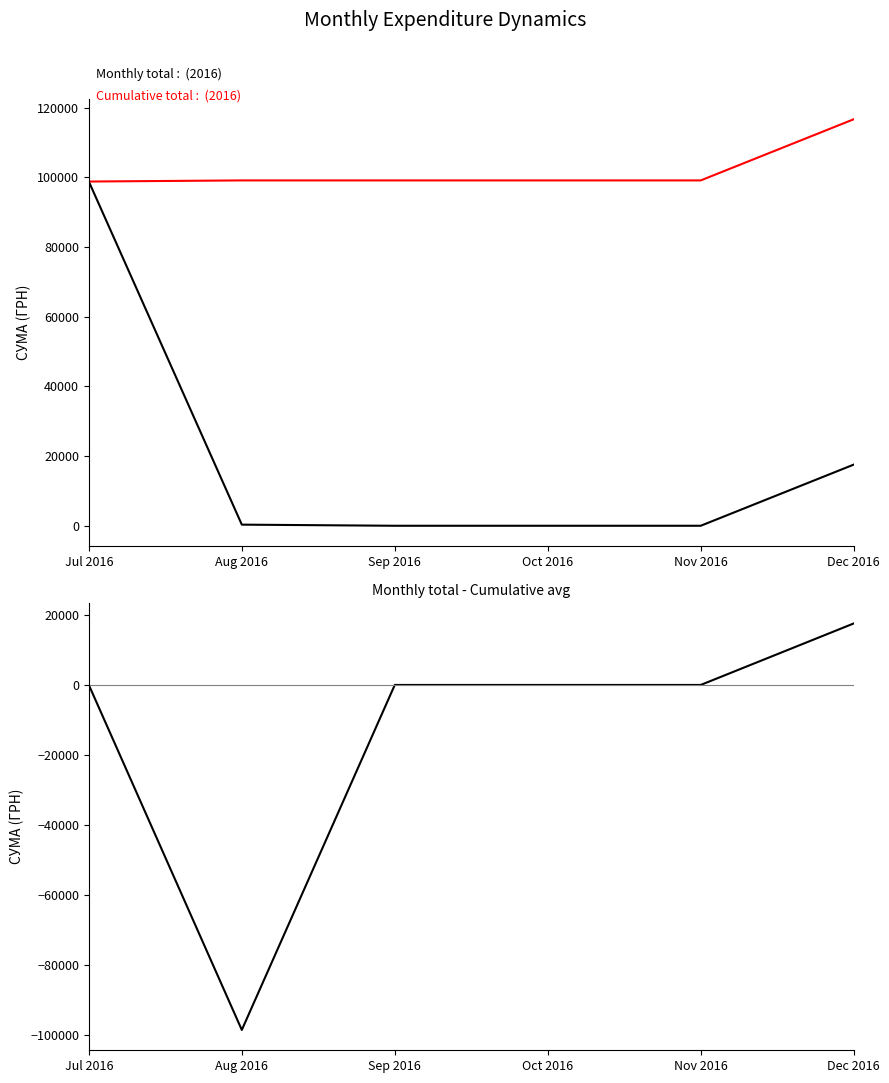

True or false: Cumulative total and Monthly total - Avg intersect in this chart.

False